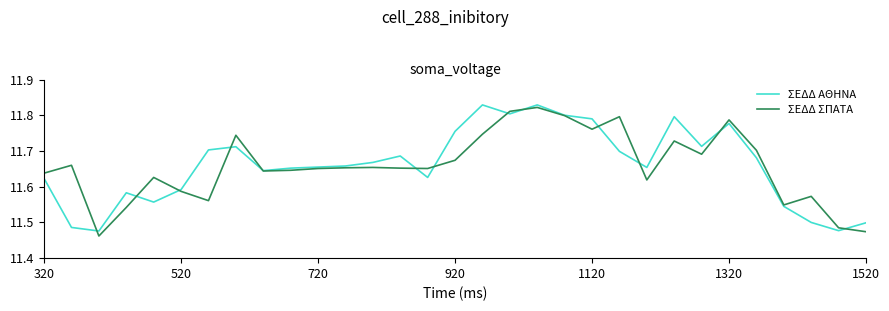

How many interior local peaks does the ΣΕΔΔ ΑΘΗΝΑ series have?

7